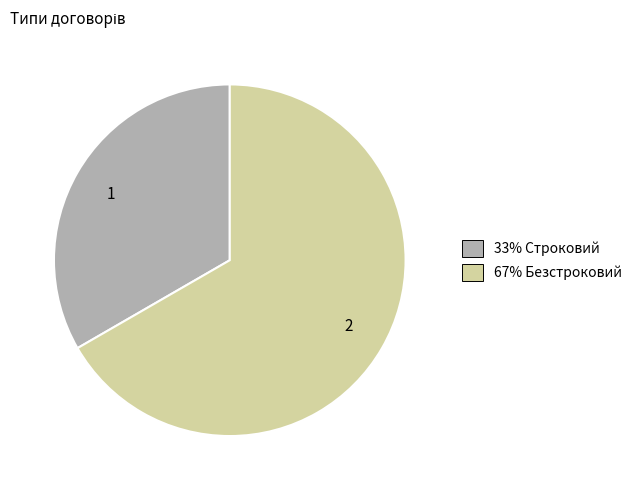

True or false: 2 accounts for 67% of the total.

True